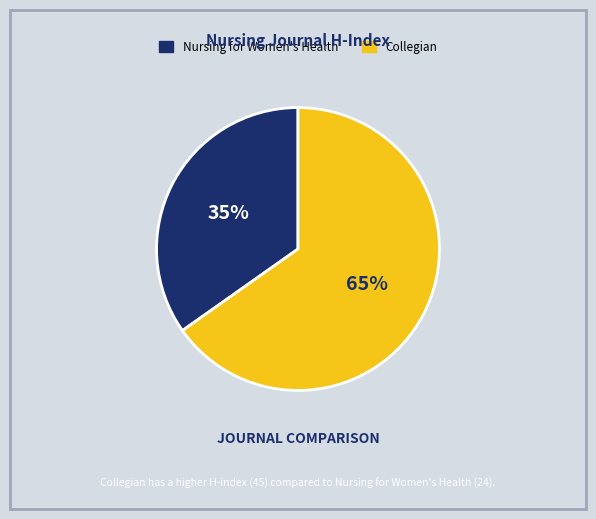

Combined, do Collegian and Nursing for Women's Health account for over 50%?

Yes